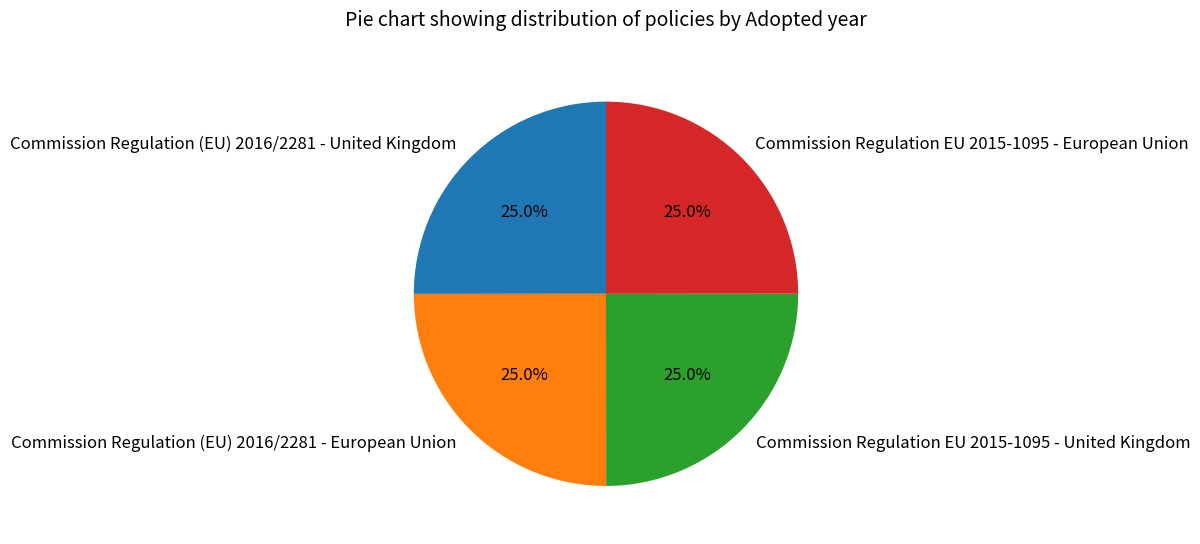

What percentage do Commission Regulation (EU) 2016/2281 - United Kingdom and Commission Regulation EU 2015-1095 - United Kingdom together represent?

50.0%